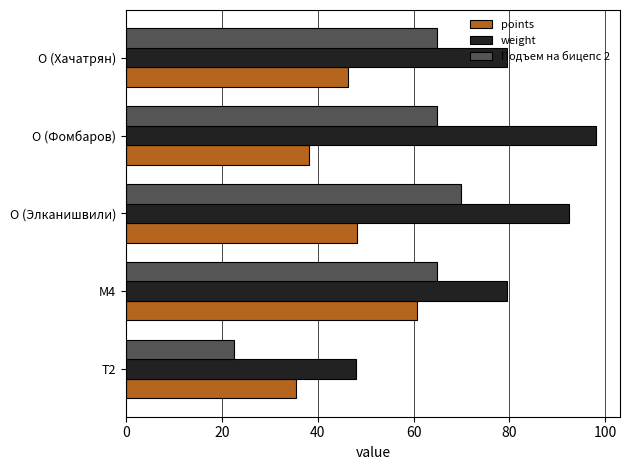

What is the spread (max minus min) of values at O (Хачатрян)?

33.3